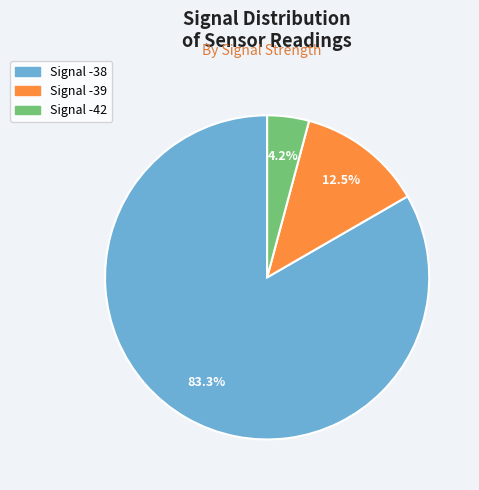

Does any single category account for the majority?

Yes